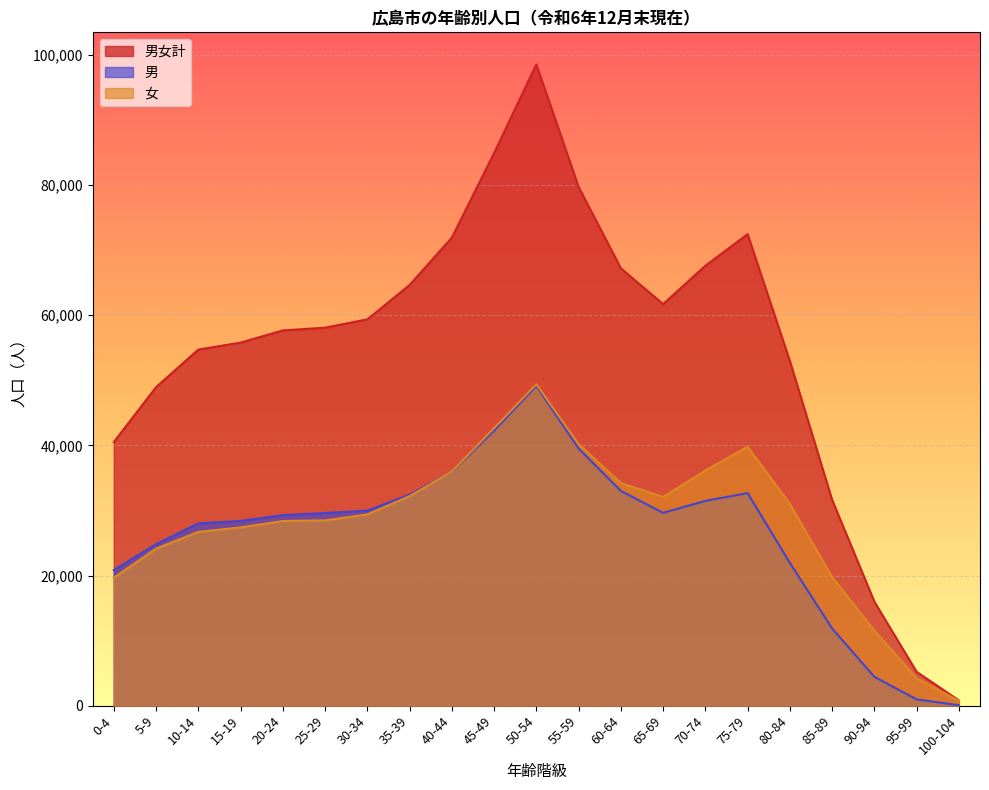

List the labels in order of 男 value, largest first.

50-54, 45-49, 55-59, 40-44, 60-64, 75-79, 35-39, 70-74, 30-34, 65-69, 25-29, 20-24, 15-19, 10-14, 5-9, 80-84, 0-4, 85-89, 90-94, 95-99, 100-104